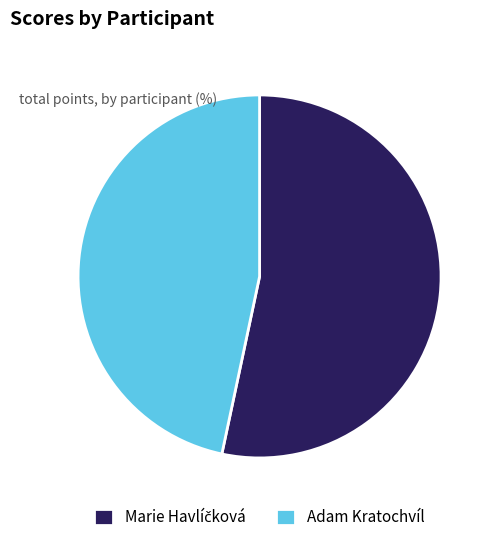

Is it true that Adam Kratochvíl is 32% of the pie?

False